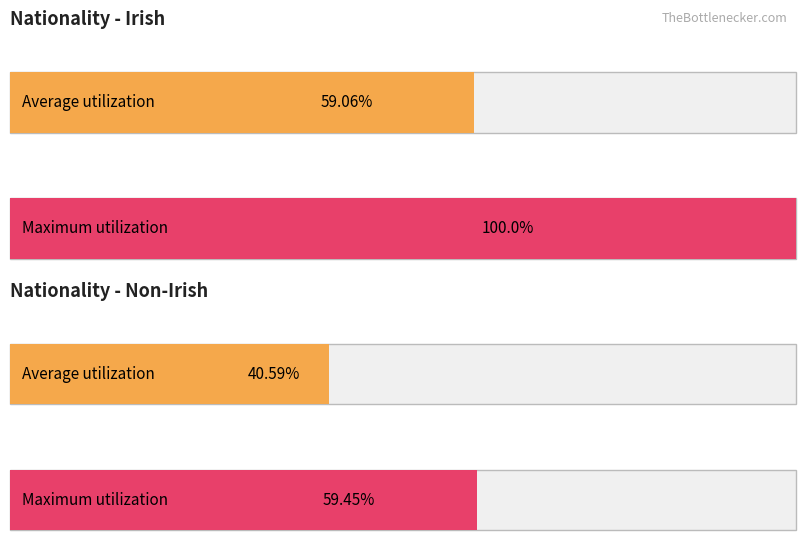

Is it true that Non-Irish equals 1756 at German?

False